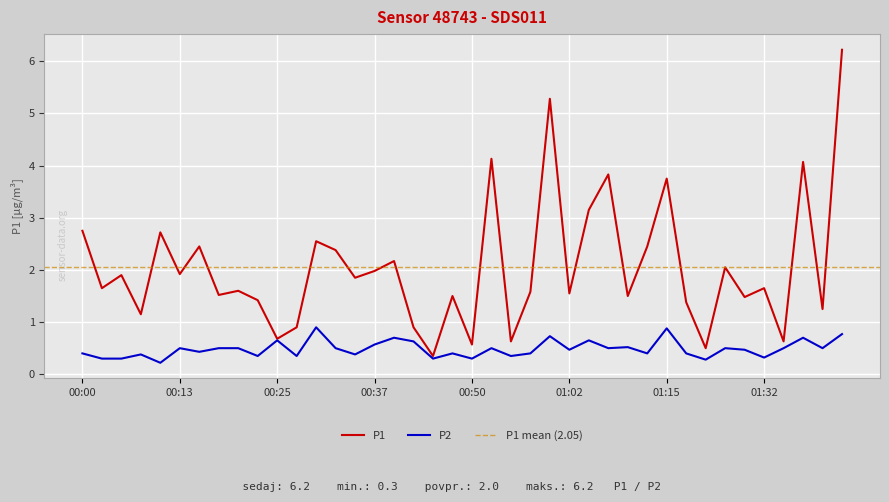

Which has a higher value, 01:05 or 01:13?

01:05